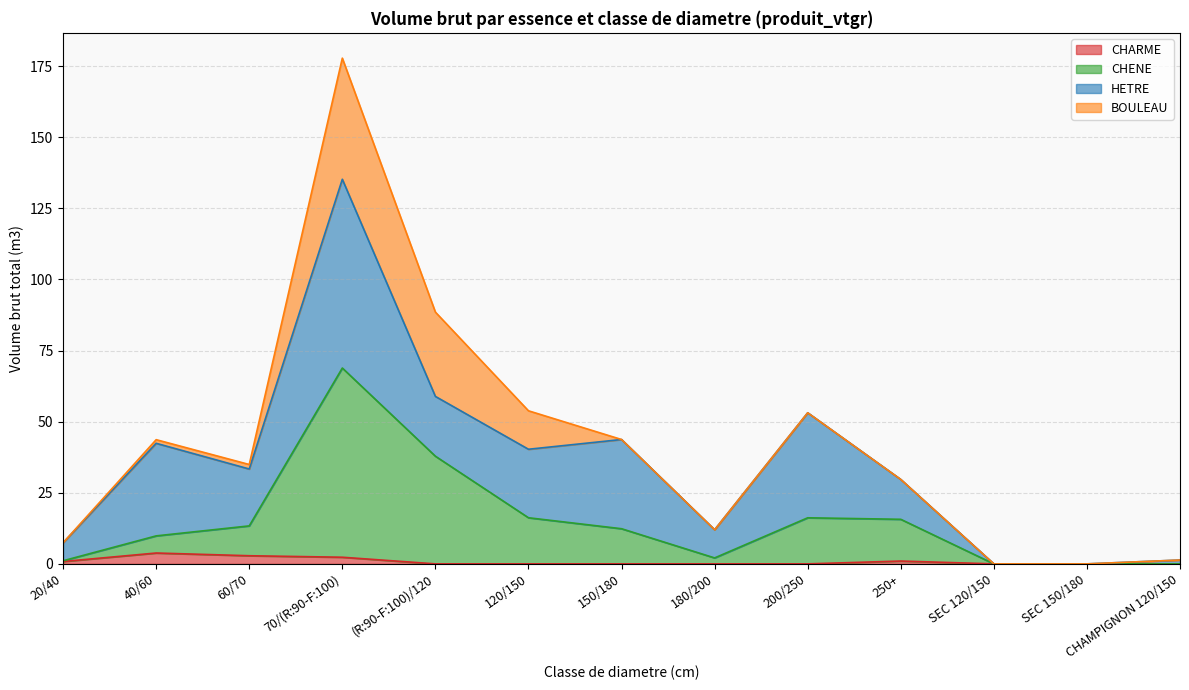

In CHENE, how many points are lower than both neighbors (excluding endpoints)?

1